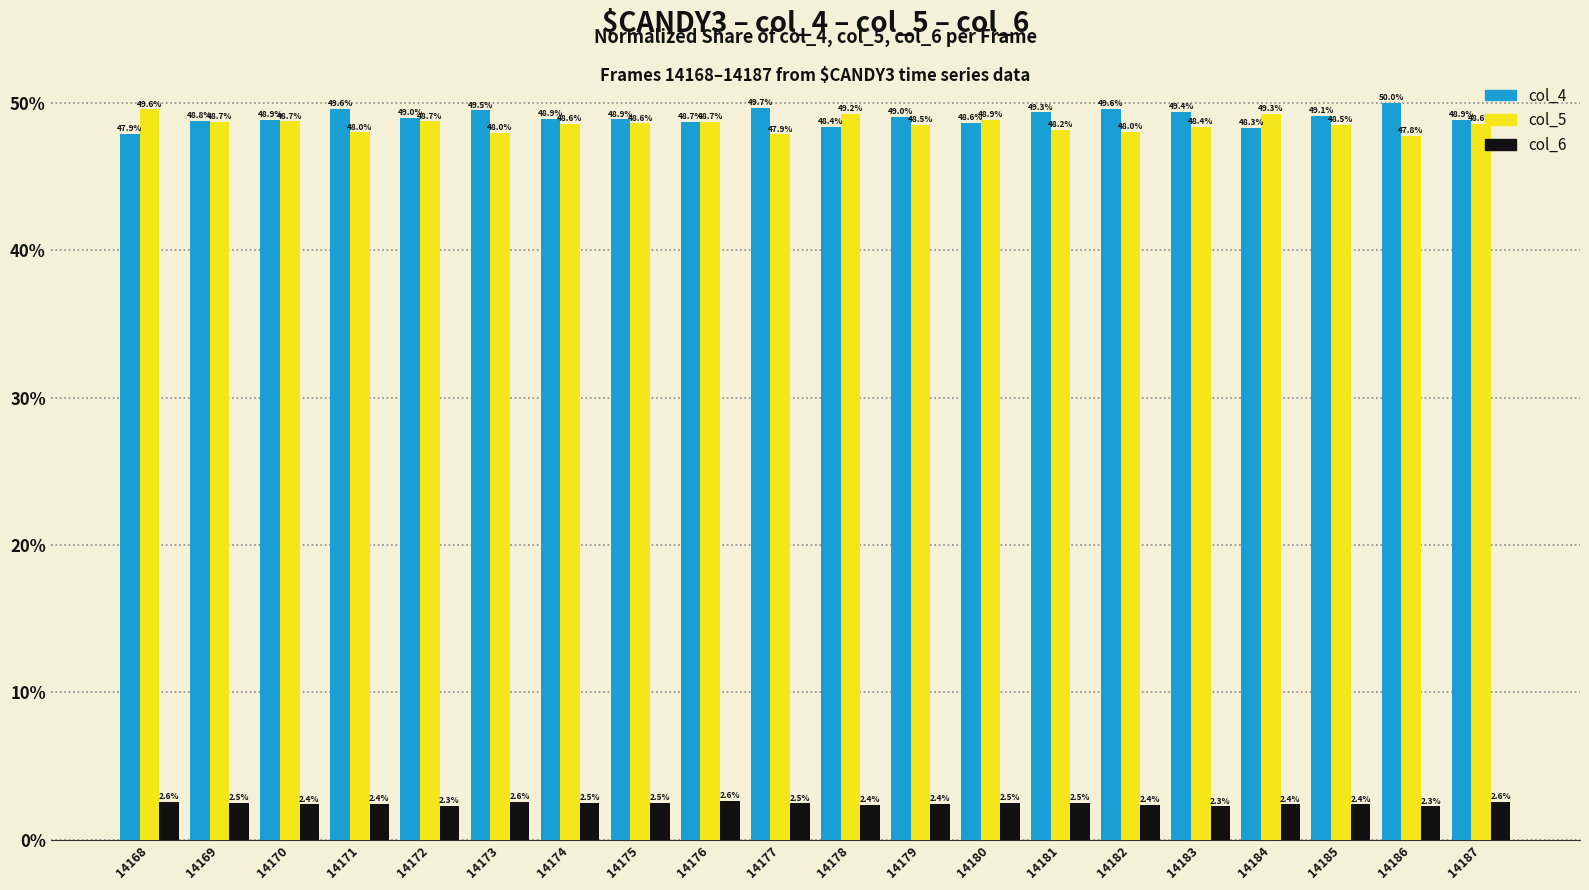

List the series in order of their peak value, lowest first.

col_6, col_5, col_4